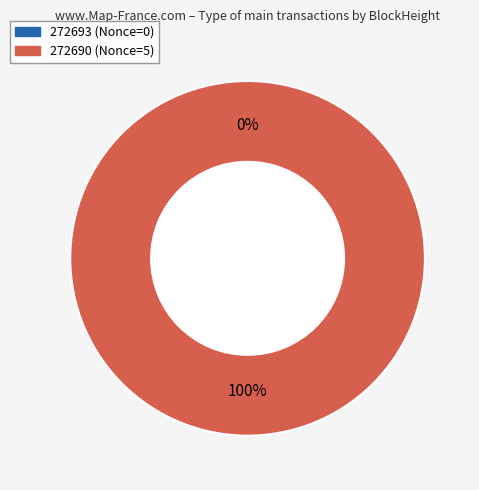

Rank the categories by value from lowest to highest.

272693, 272690